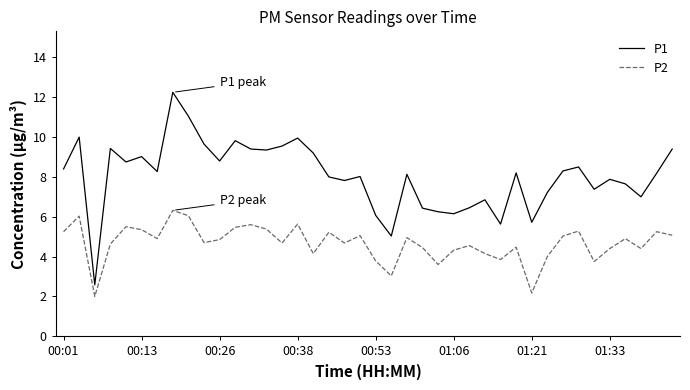

What is the difference between the second highest and minimum values in the P1 series?

8.5